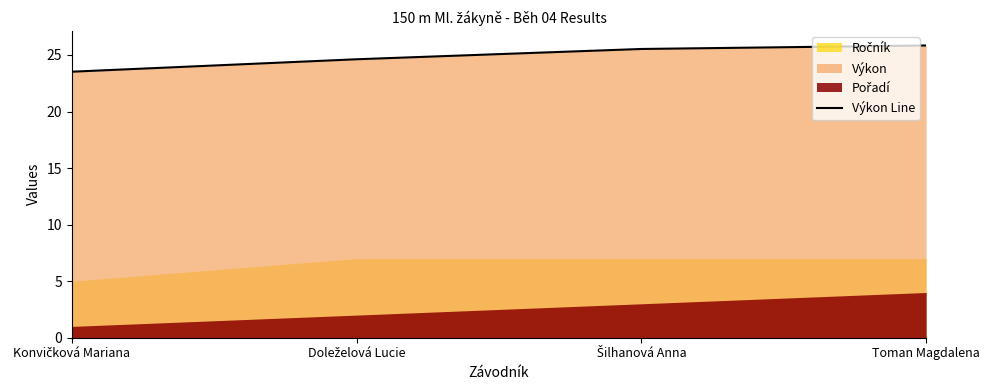

Reading left to right, extract all data points from this chart.

23.5	24.6	25.5	25.8